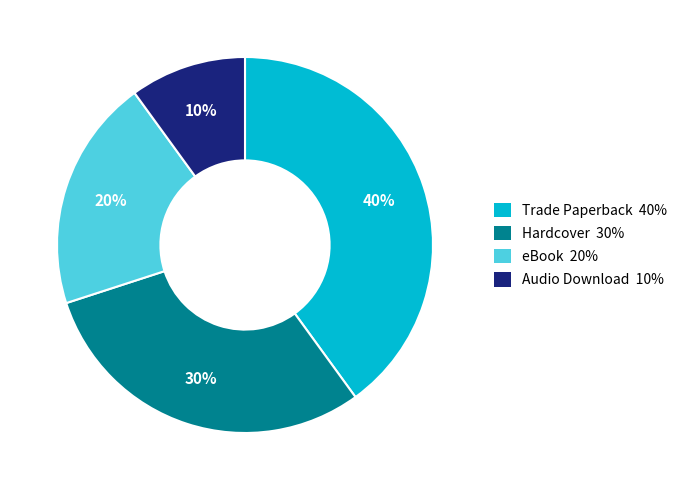

Rank the categories by value from lowest to highest.

Audio Download, eBook, Hardcover, Trade Paperback